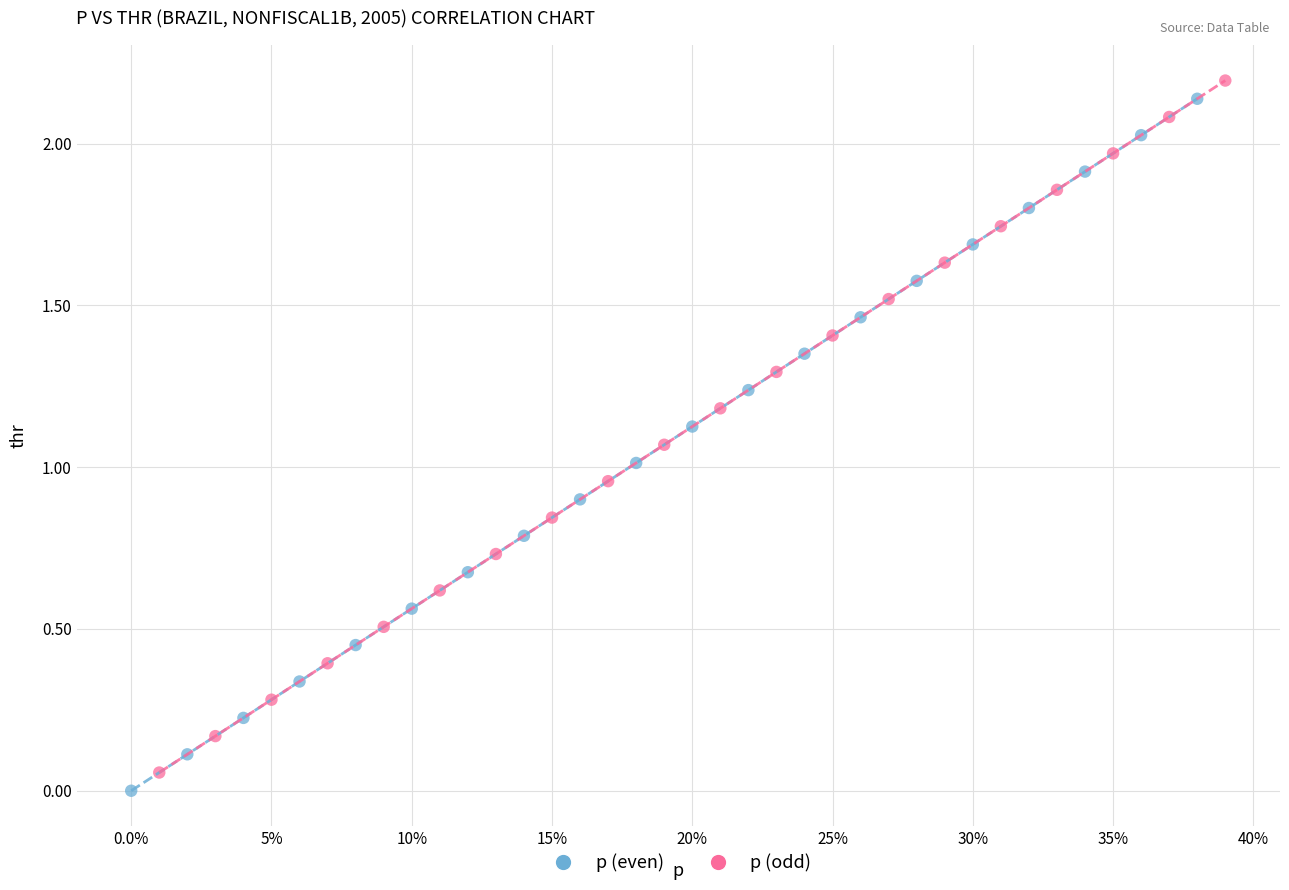

What are all the series names shown in the legend?

p (even), p (odd)